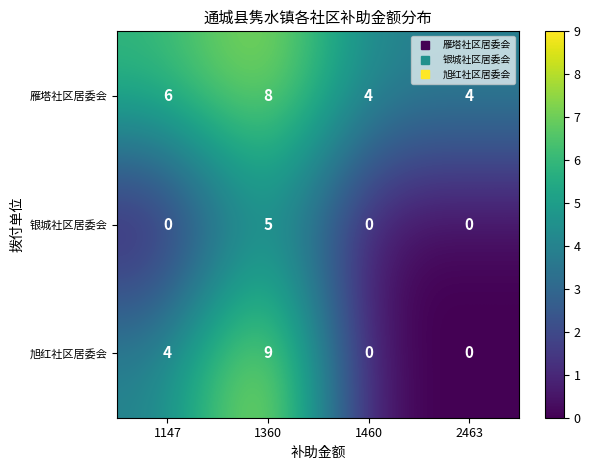

Between 1147 and 1360, which series saw the biggest shift?

银城社区居委会